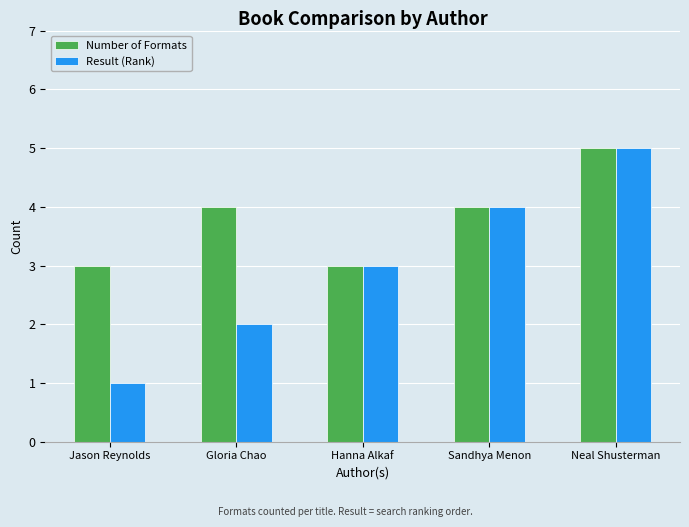

What is the sum of the Number of Formats values at Jason Reynolds and Neal Shusterman?

8